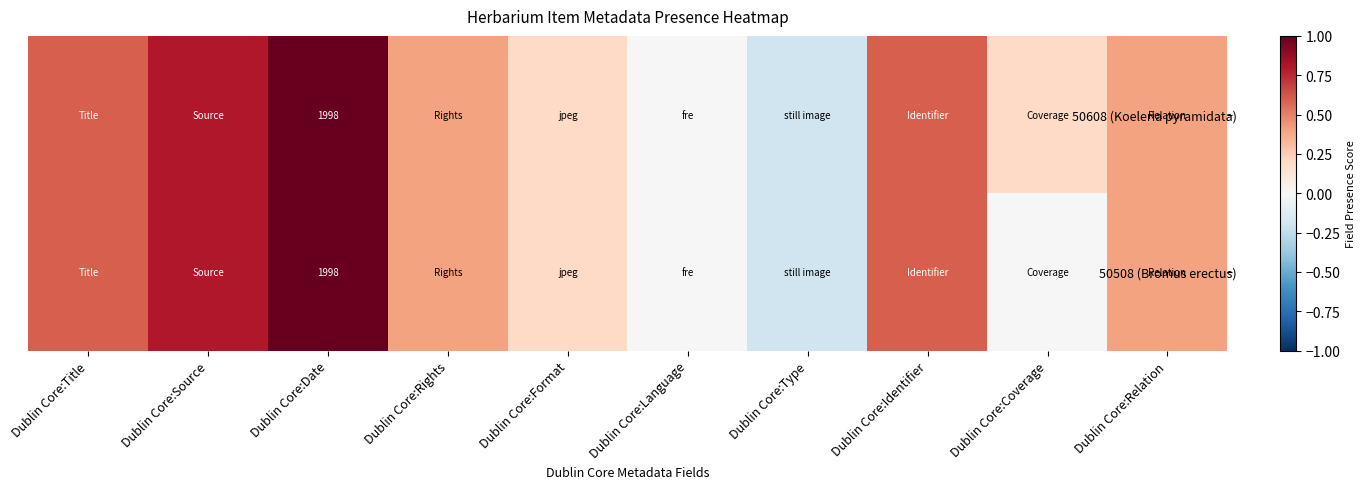

What is the sum of all 50608 (Koeleria pyramidata) values?

4.0